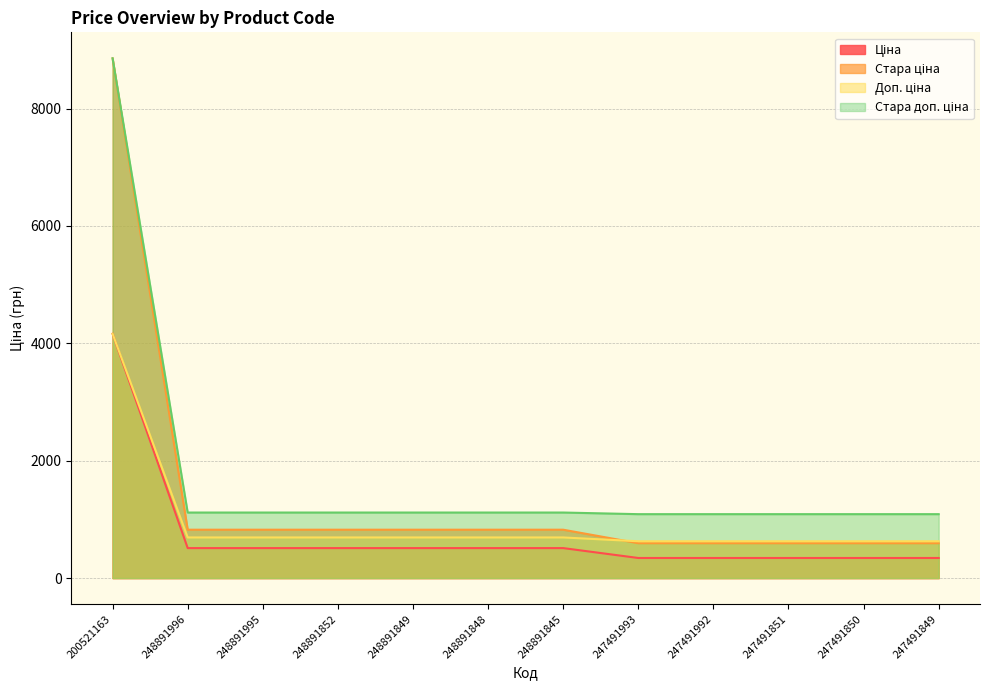

What is the average value of the Доп. ціна series?

954.1